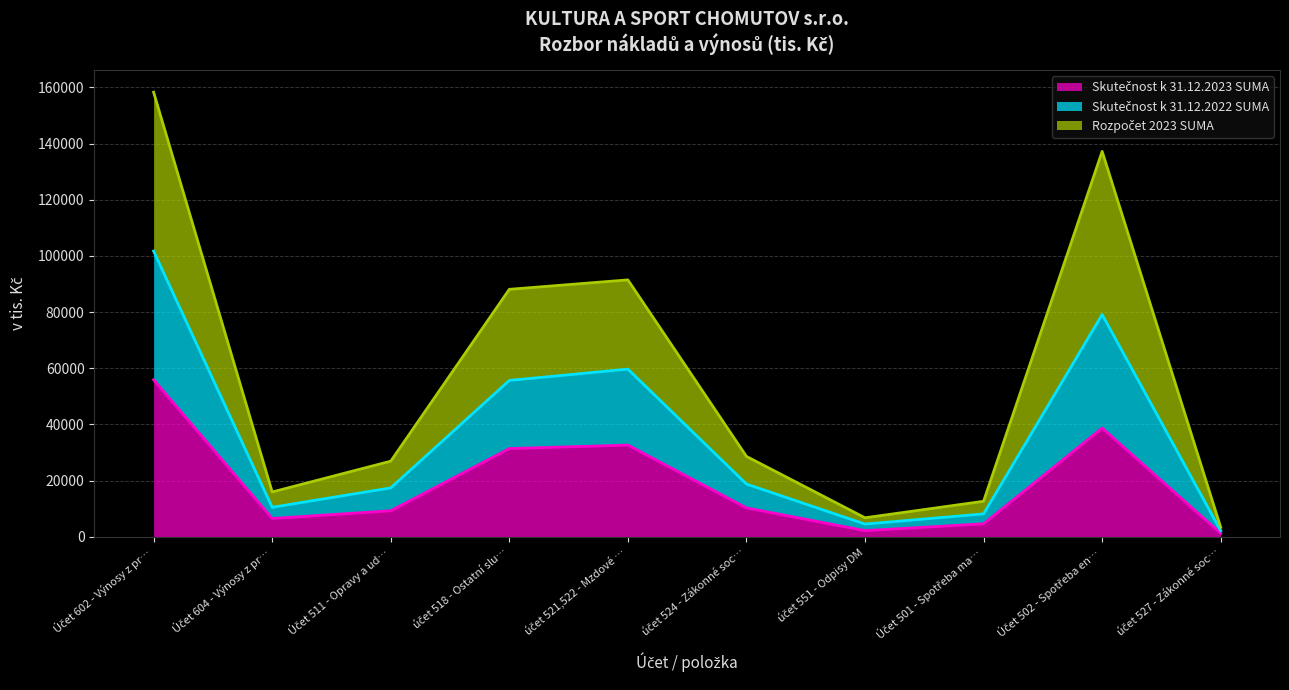

Does the chart display data point markers on the line(s)?

No